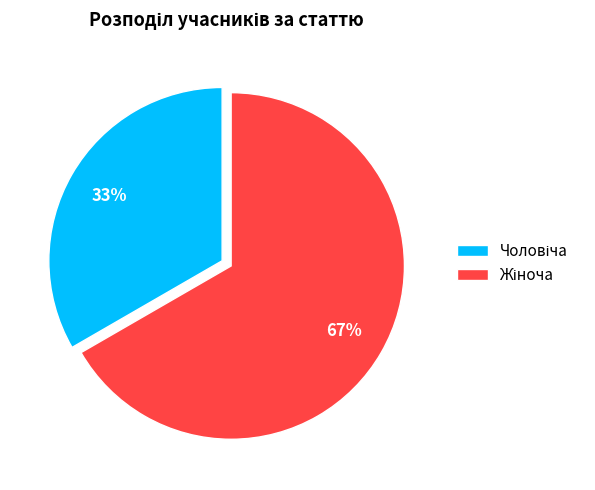

Does any single category account for the majority?

Yes